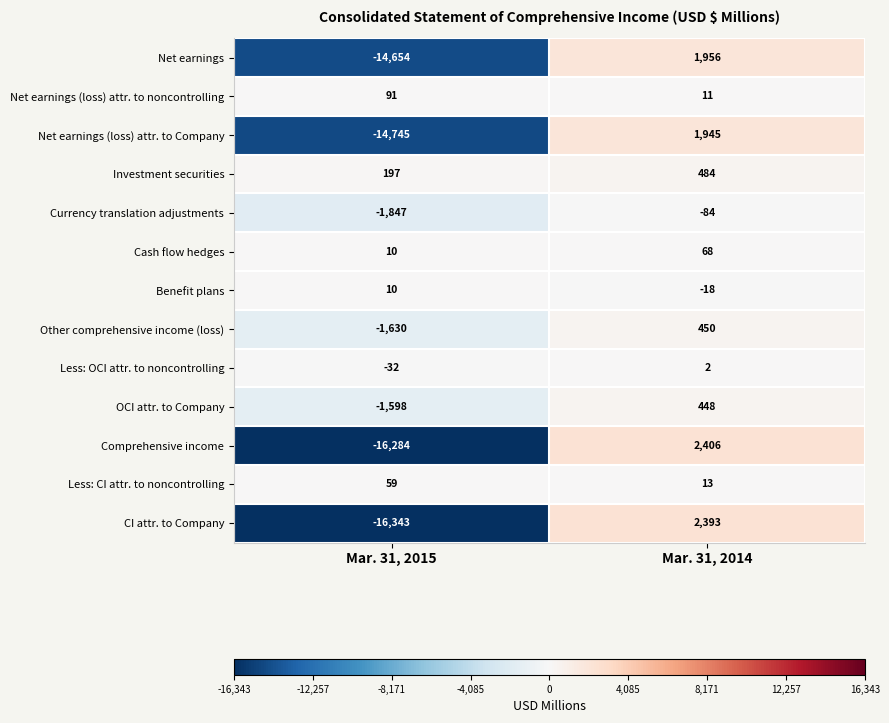

At which label is CI attr. to Company closest to -6975?

Mar. 31, 2015